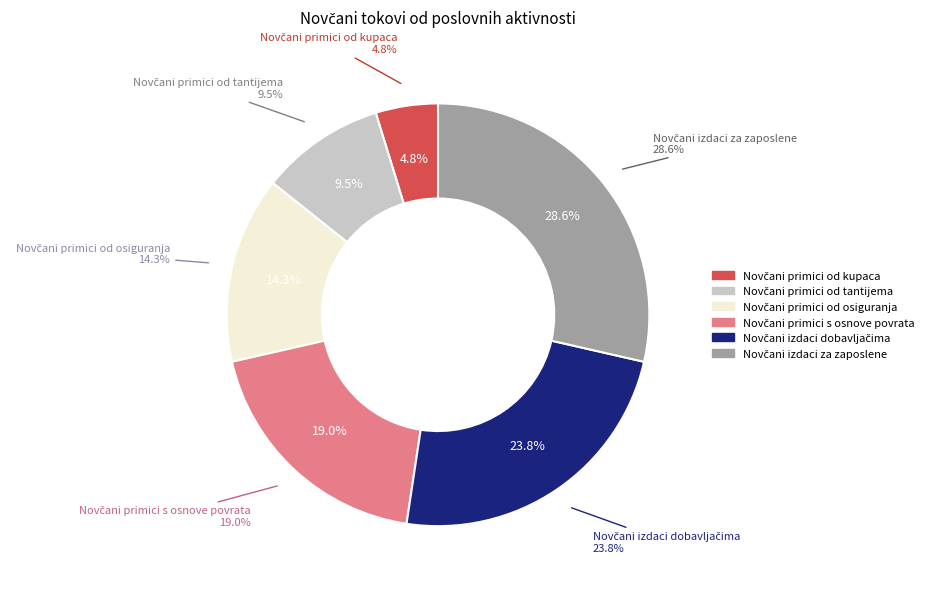

Is there any slice that represents more than half of the pie?

No